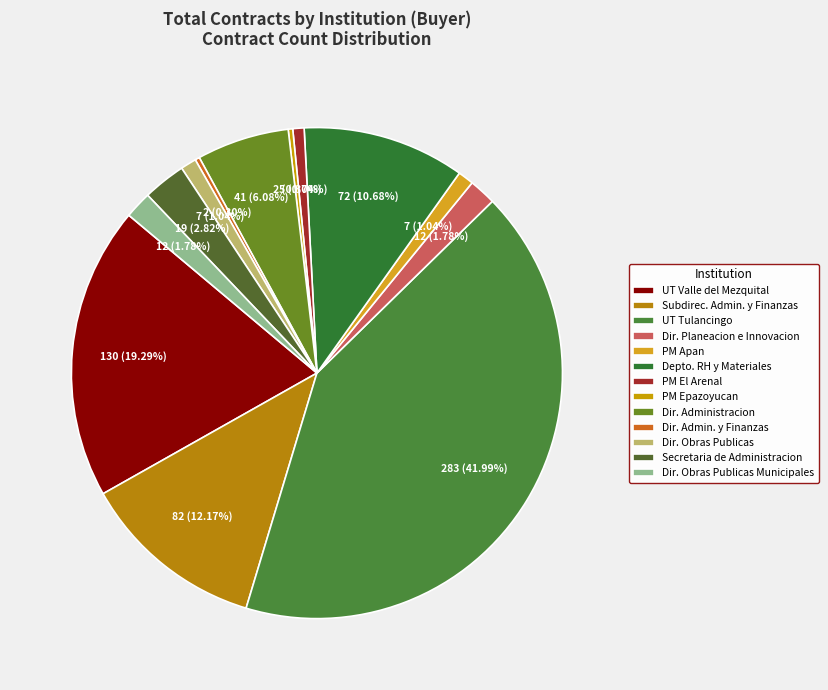

How many segments does this pie chart have?

13